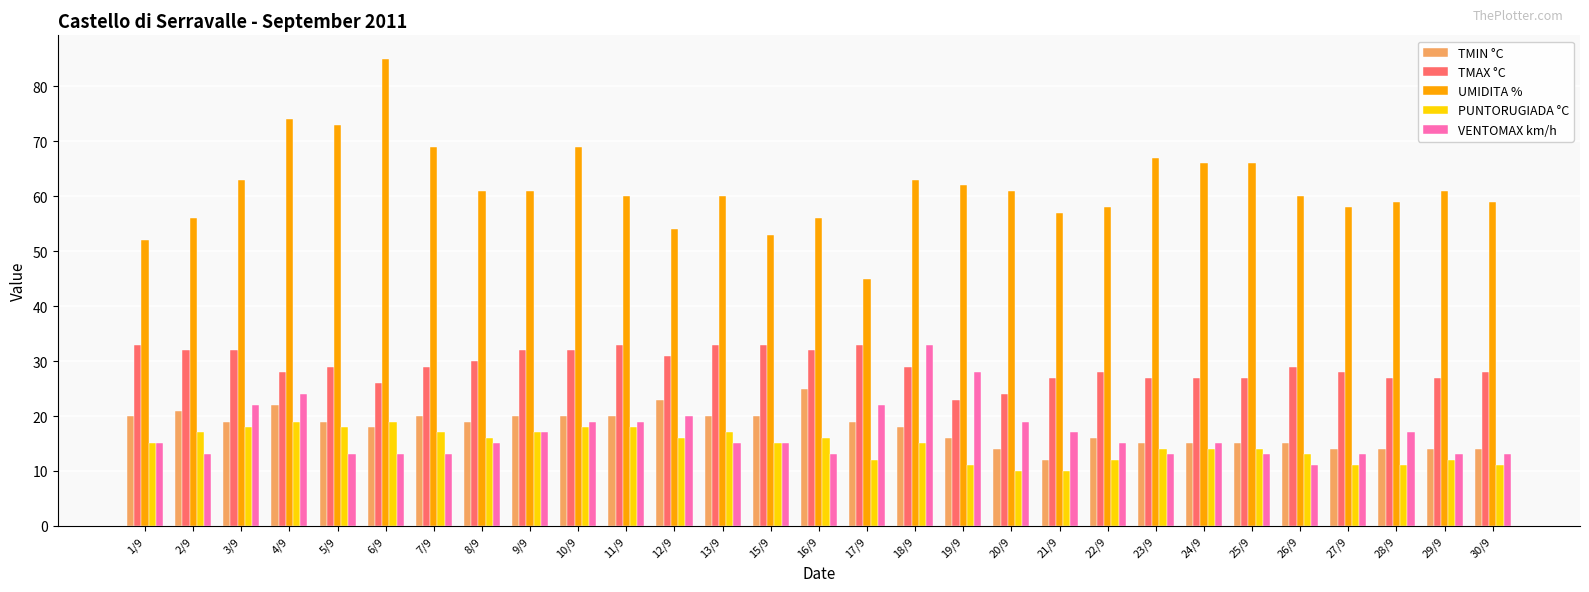

What value does the VENTOMAX km/h series have at 9/9, to the nearest 5?

15